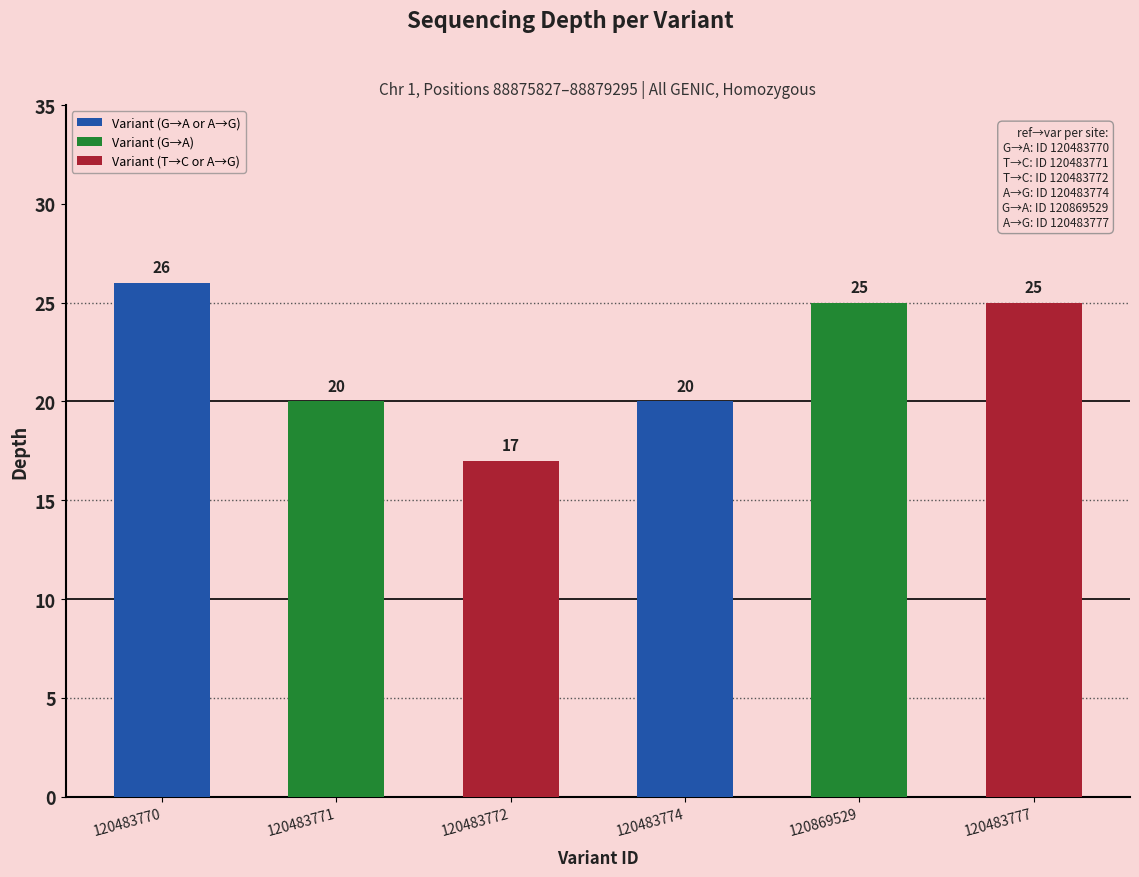

How many bars are there in total?

6